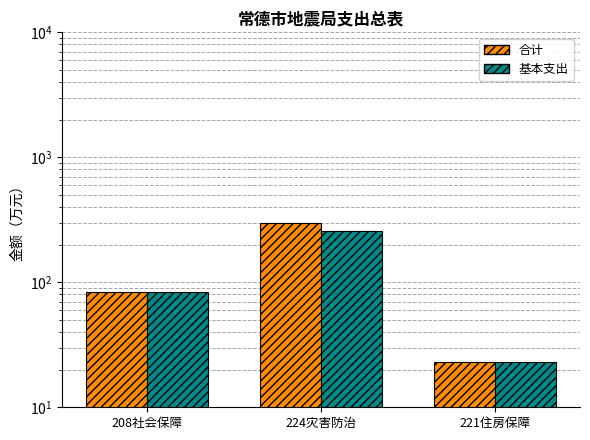

Reading left to right, what are all the values shown in this chart?

合计: 208社会保障=83.0	224灾害防治=298.6	221住房保障=23.1
基本支出: 208社会保障=83.0	224灾害防治=258.6	221住房保障=23.1